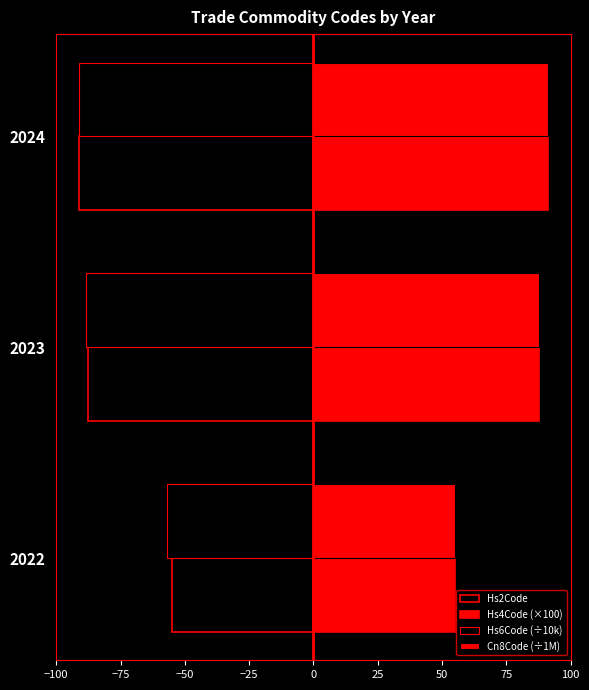

How many values in the Hs4Code (×100) series exceed 87?

2